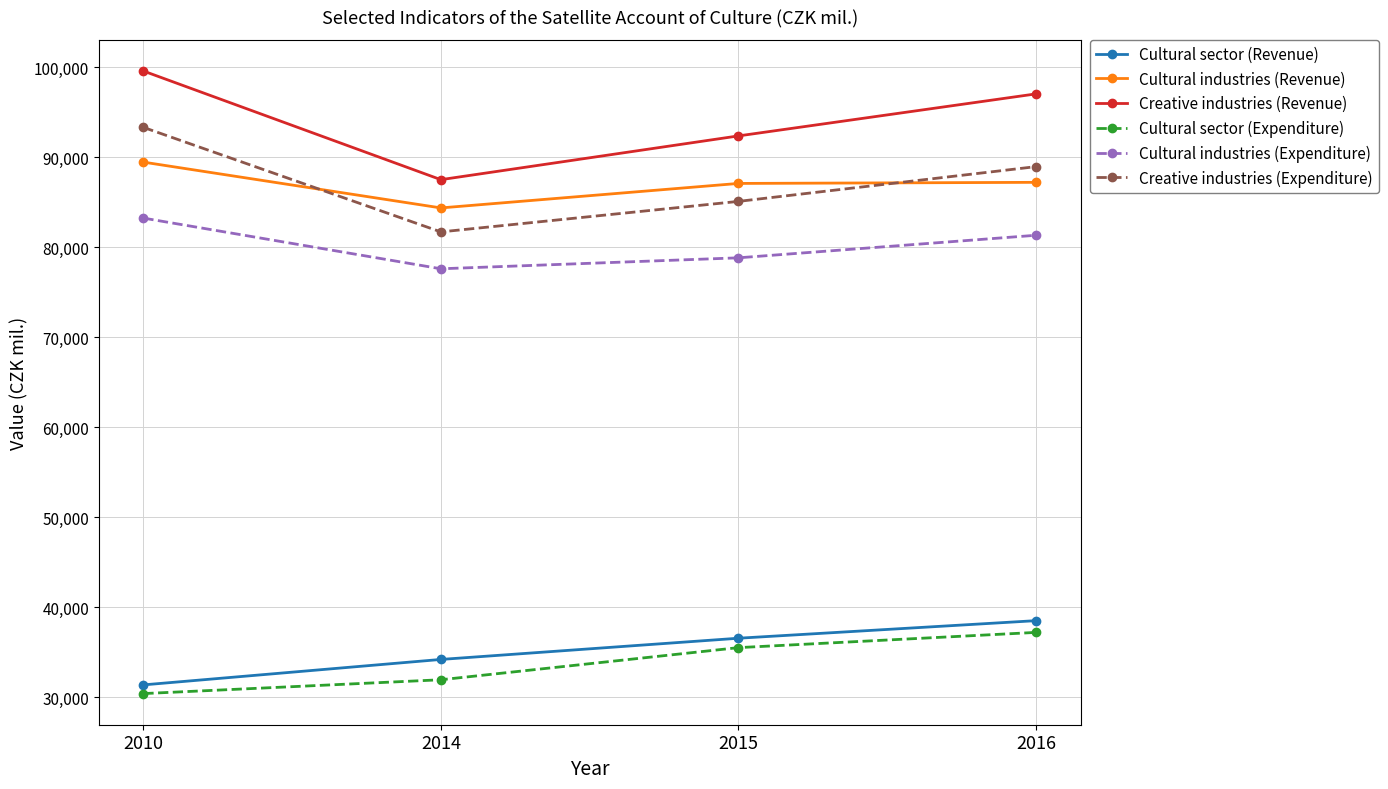

What are all the series names shown in the legend?

Cultural sector (Revenue), Cultural industries (Revenue), Creative industries (Revenue), Cultural sector (Expenditure), Cultural industries (Expenditure), Creative industries (Expenditure)